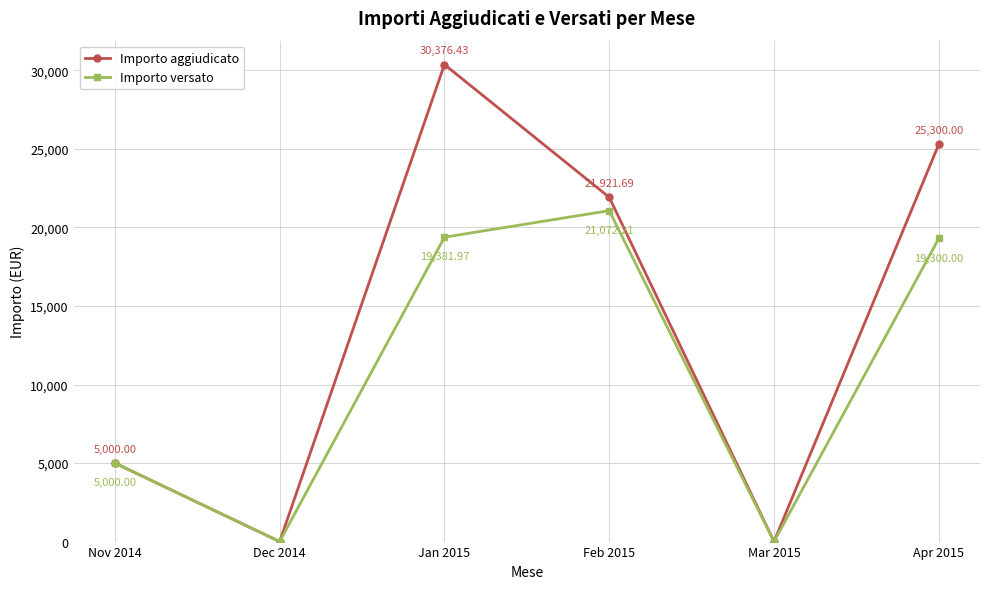

Reading left to right, what are all the values shown in this chart?

Importo aggiudicato: Nov 2014=5000.0	Dec 2014=0.0	Jan 2015=30376.4	Feb 2015=21921.7	Mar 2015=0.0	Apr 2015=25300.0
Importo versato: Nov 2014=5000.0	Dec 2014=0.0	Jan 2015=19382.0	Feb 2015=21072.2	Mar 2015=0.0	Apr 2015=19300.0